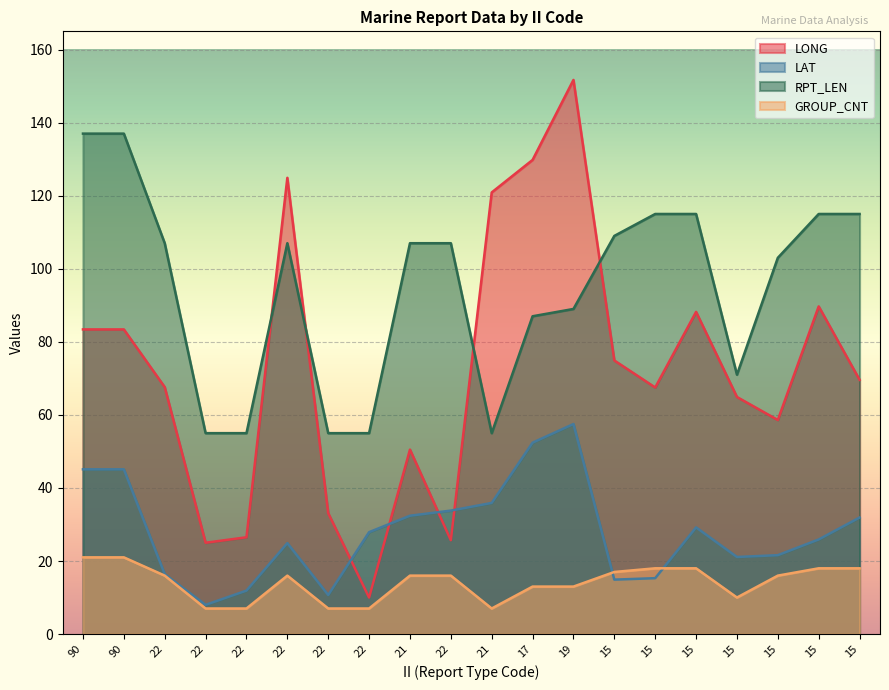

What is the label of the 18th point from the left?

15